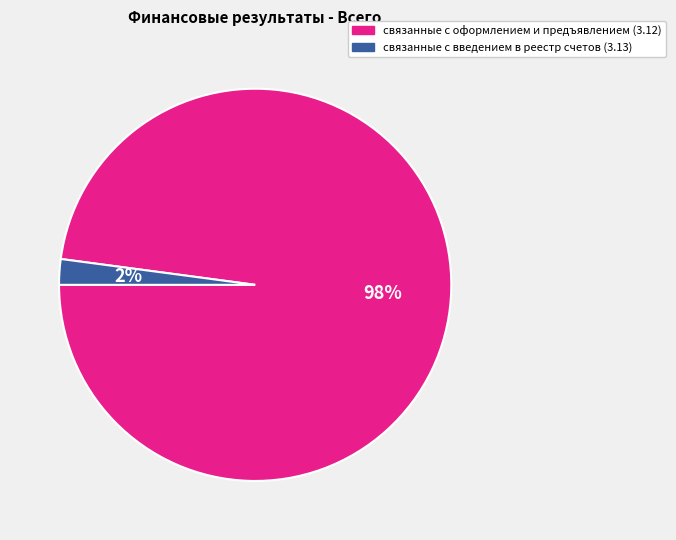

True or false: связанные с оформлением и предъявлением (3.12) accounts for 98% of the total.

True